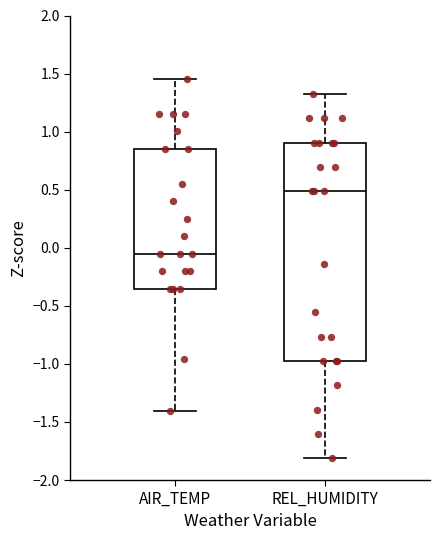

Reading left to right, read every box against the y-axis: the position of its median line, the range the box covers, and the ends of its whiskers. The values are not printed on the chart, so give them approximately, as read against the axis.

AIR_TEMP: median -0.05, box -0.35 to 0.85, whiskers -1.40 to 1.45
REL_HUMIDITY: median 0.50, box -1.00 to 0.90, whiskers -1.80 to 1.30